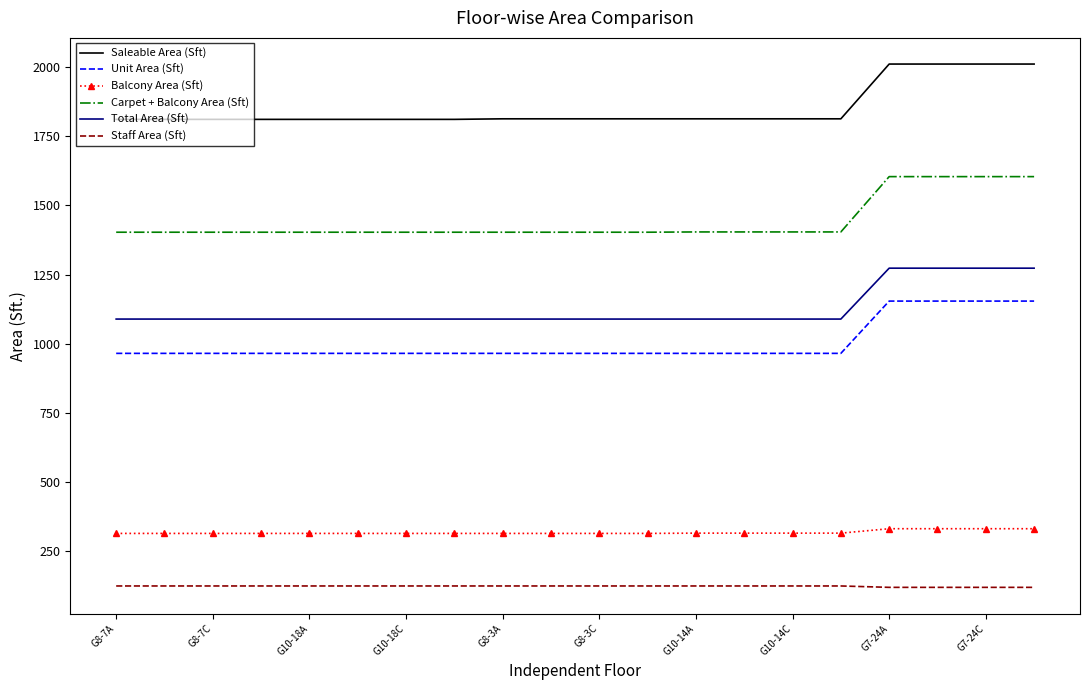

Which series has the largest range (max minus min)?

Carpet + Balcony Area (Sft)